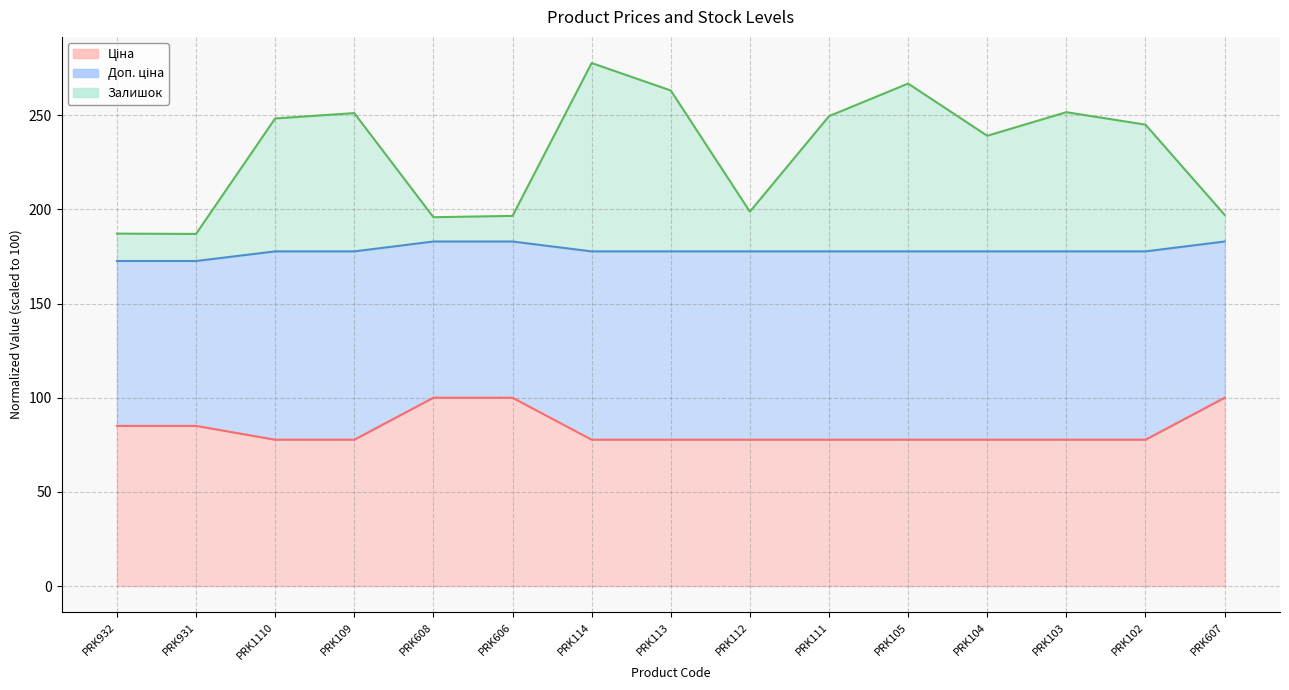

True or false: Залишок has a value of 198.8 at PRK112.

True